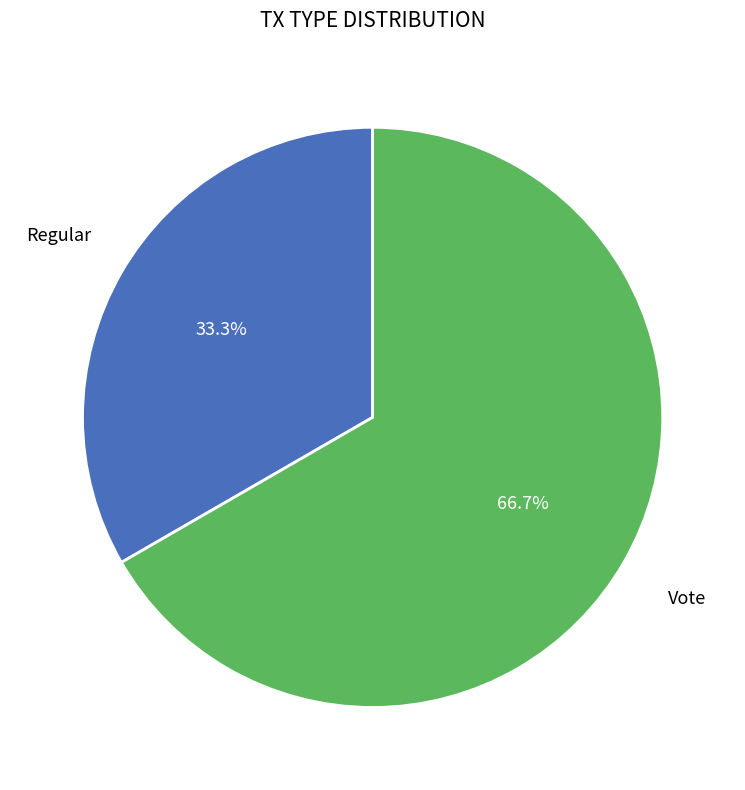

Is there any slice that represents more than half of the pie?

Yes